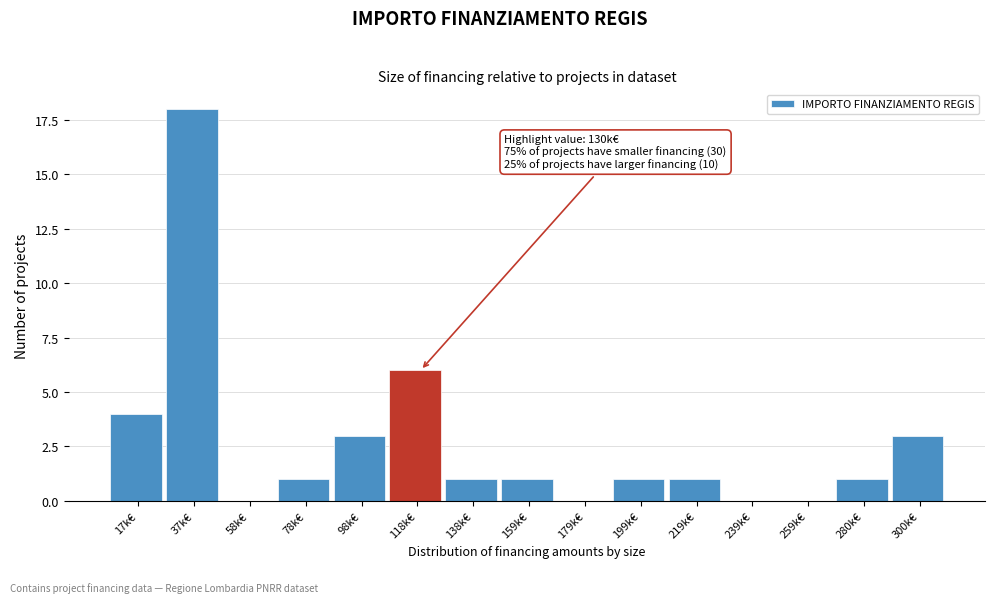

What is the sum of all values?

40